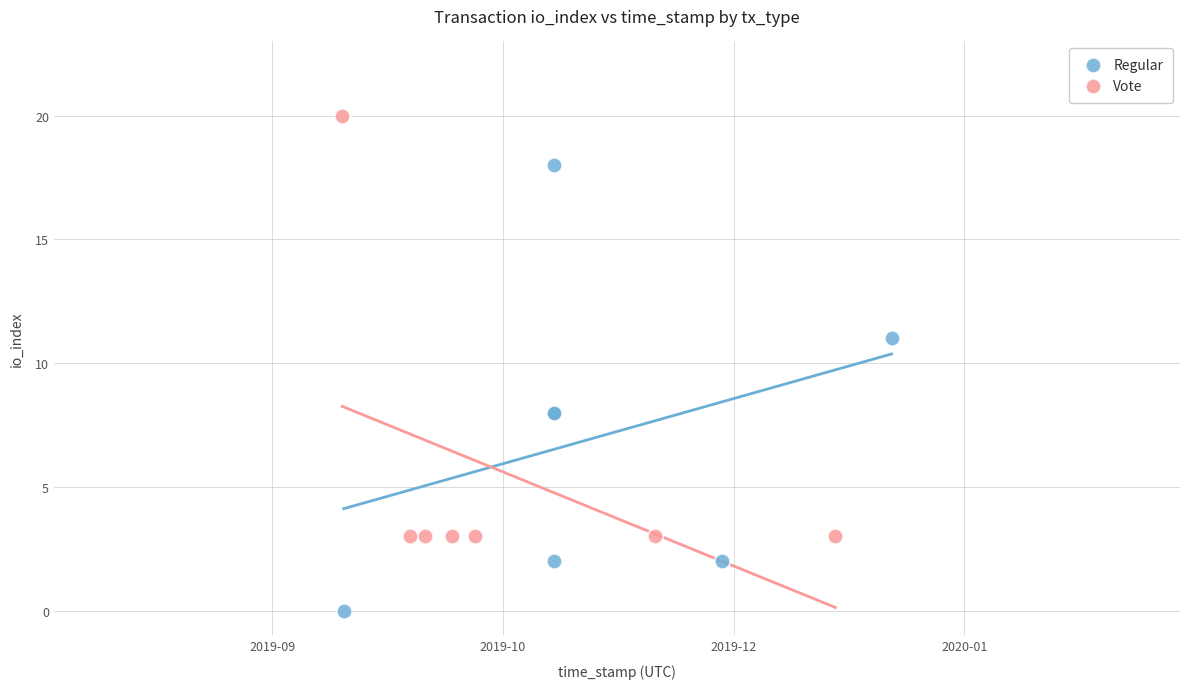

Which series contains the lowest Y value?

Regular